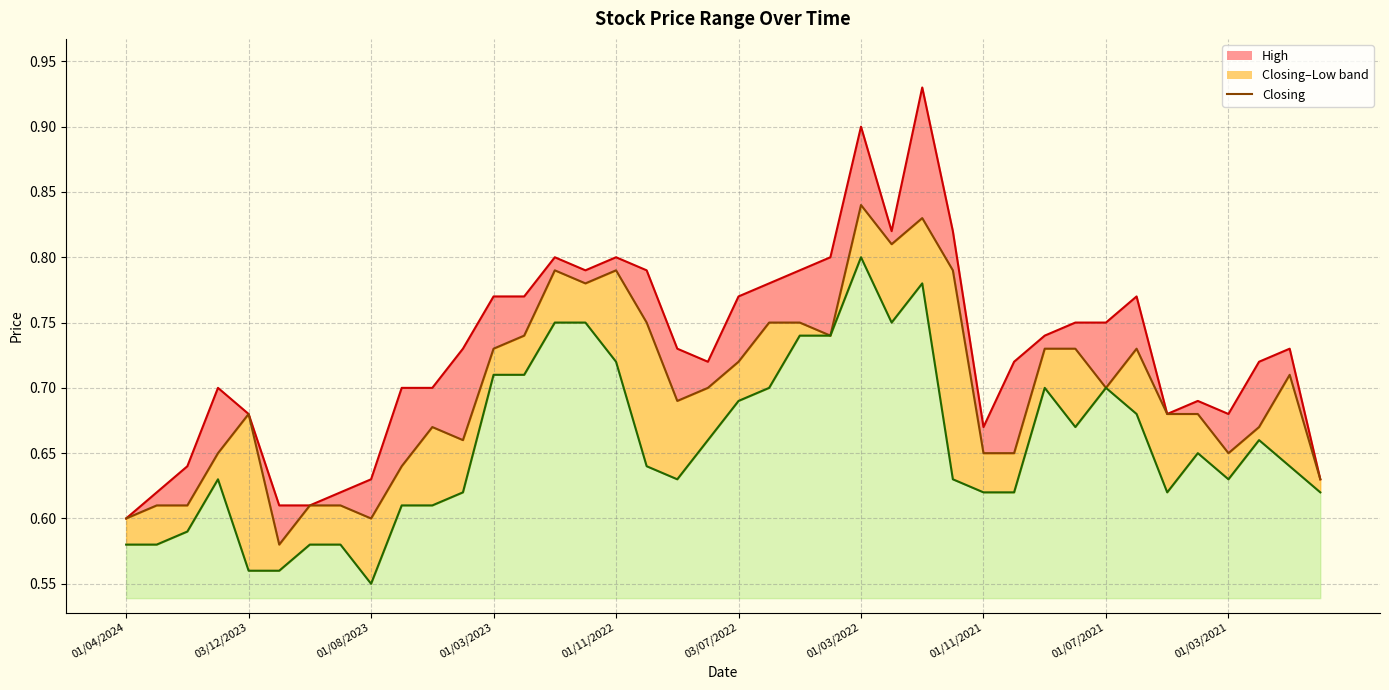

Reading right to left, list all the values displayed in this chart.

0.6	0.7	0.7	0.7	0.7	0.7	0.7	0.7	0.7	0.7	0.7	0.7	0.8	0.8	0.8	0.8	0.7	0.8	0.8	0.7	0.7	0.7	0.8	0.8	0.8	0.8	0.7	0.7	0.7	0.7	0.6	0.6	0.6	0.6	0.6	0.7	0.7	0.6	0.6	0.6